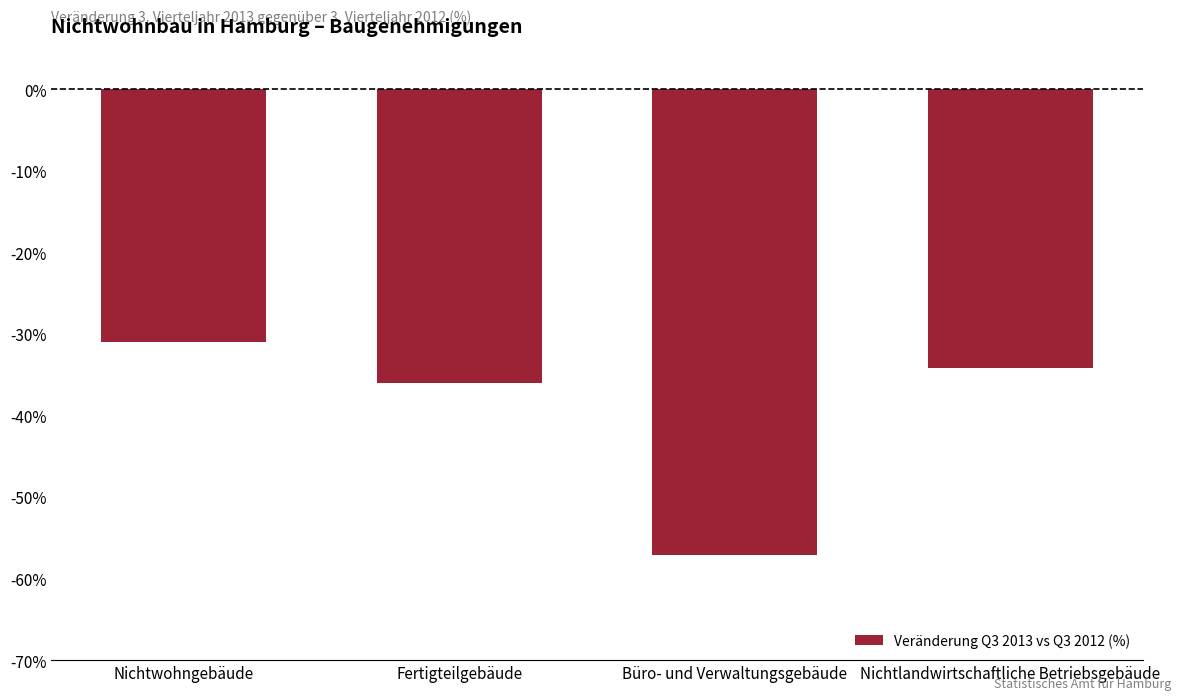

How many bars are there in total?

4